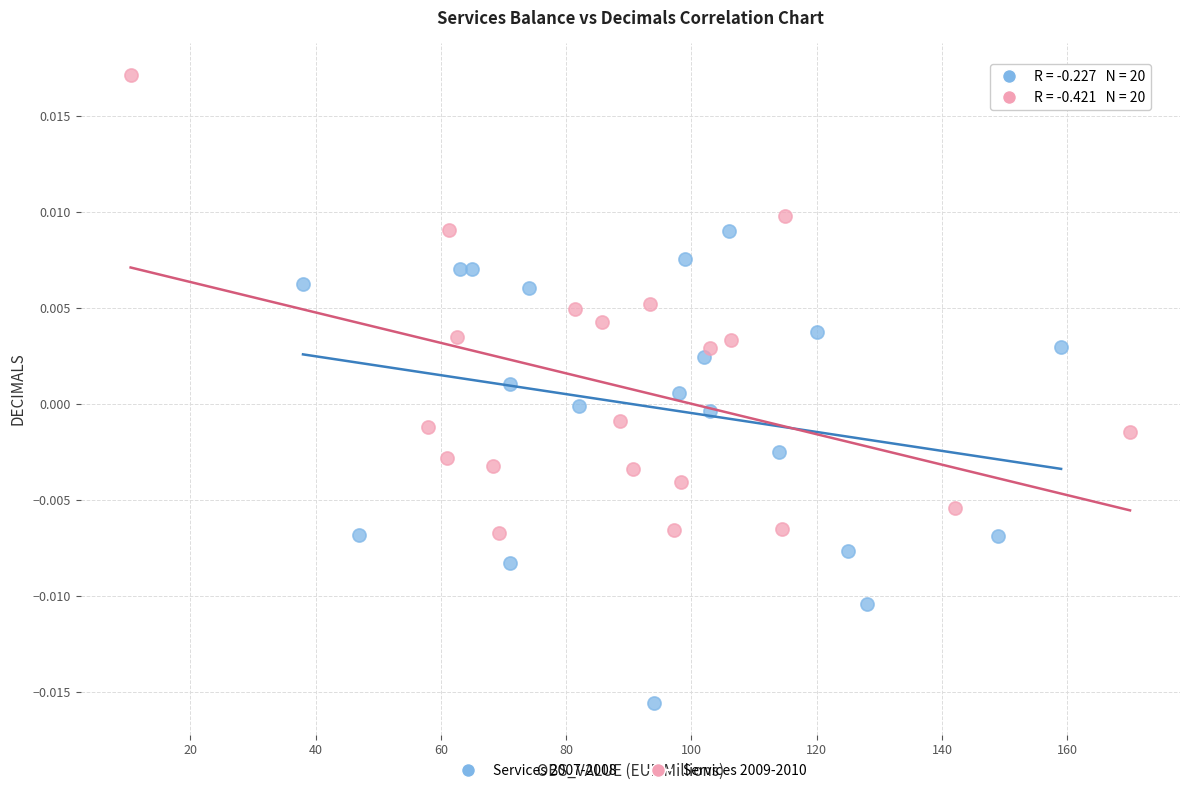

Which series reaches the maximum Y coordinate?

Services 2009-2010